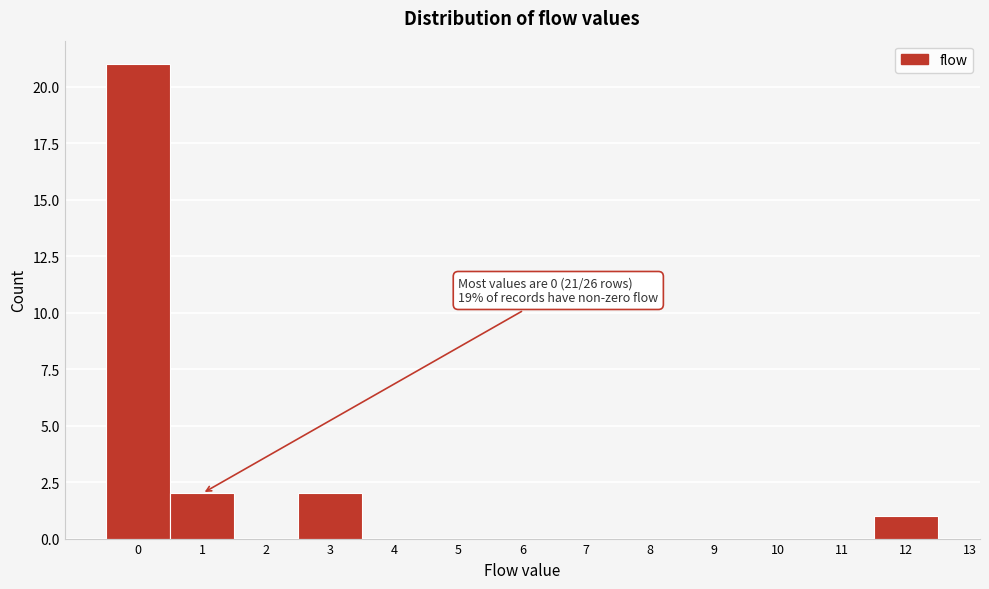

Over which range of the x-axis is the bar tallest?

-0.5 to 0.5